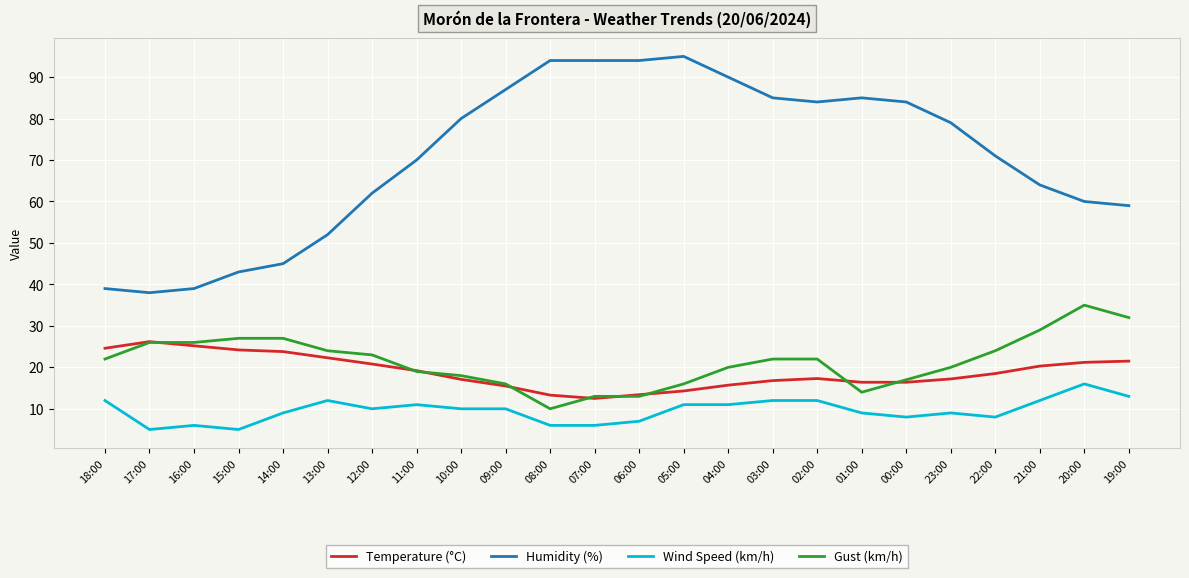

True or false: Temperature (°C) and Humidity (%) intersect in this chart.

False